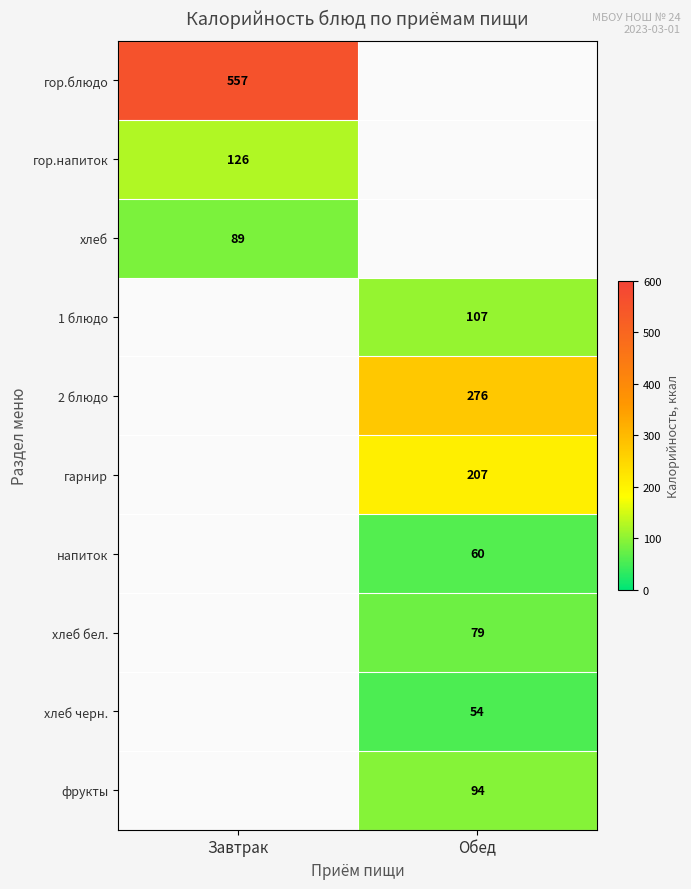

True or false: гор.блюдо has a value of 557 at Завтрак.

True